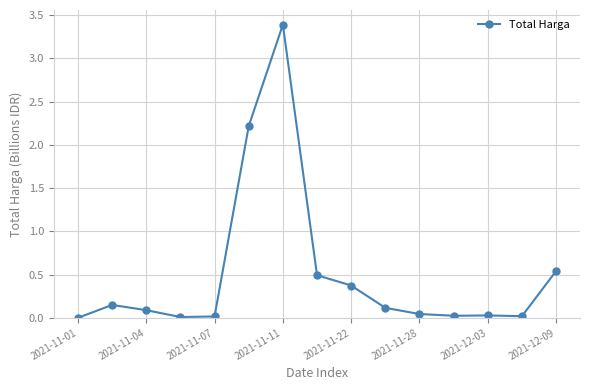

True or false: the data has more than 0 interior local peaks.

True